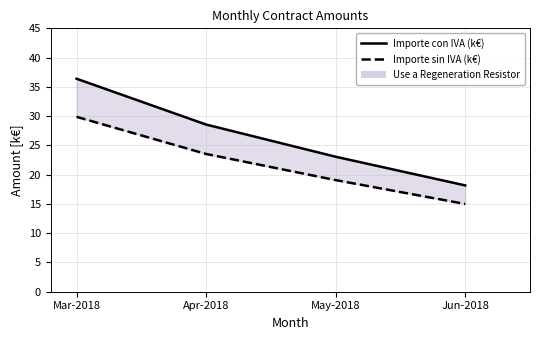

What position from the left is May-2018?

3